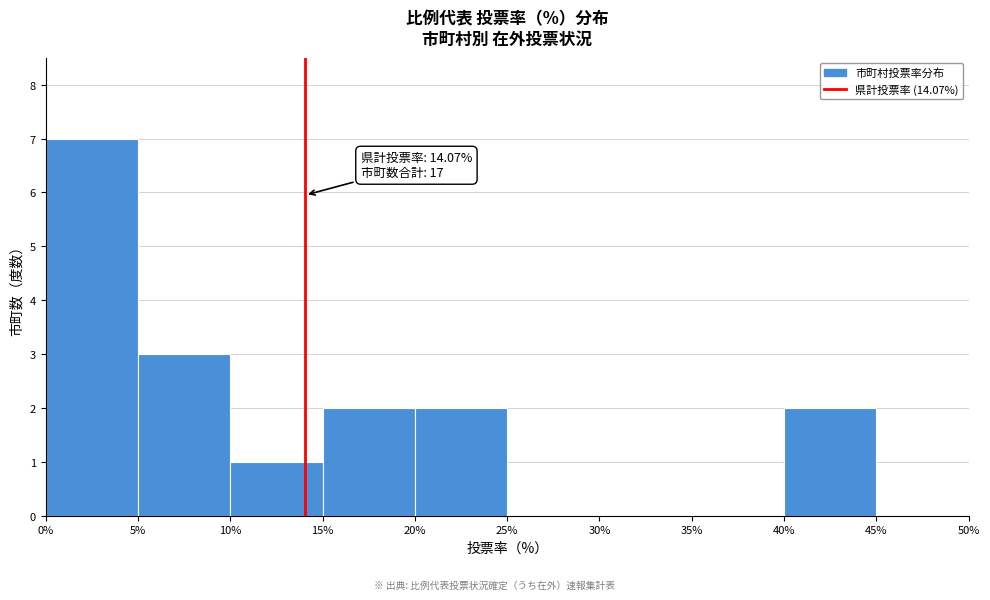

Which range on the x-axis has the tallest bar?

0% to 5%